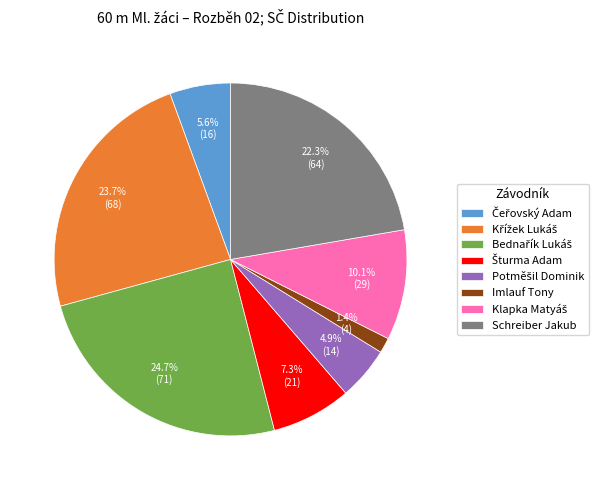

What percentage is NOT represented by Imlauf Tony?

98.6%